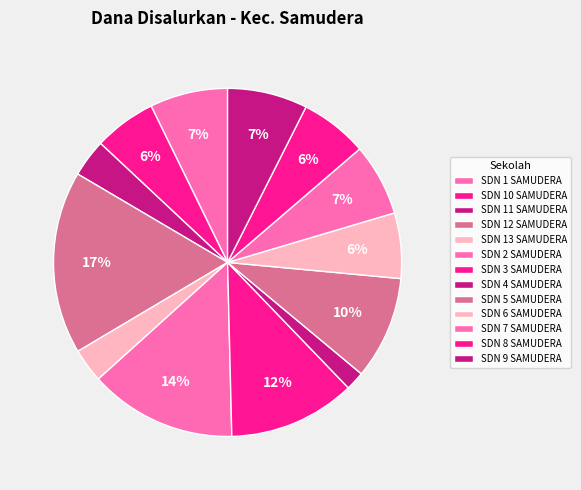

Which category has the smallest portion of the pie?

SD NEGERI 4 SAMUDERA